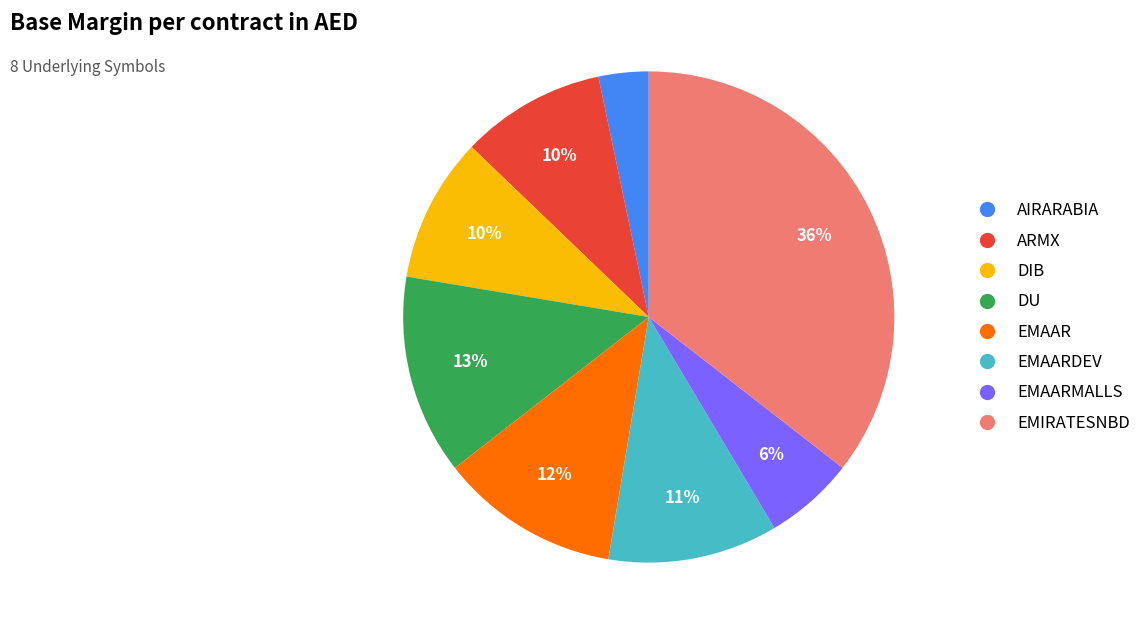

Combined, do DU and EMAARDEV account for over 50%?

No